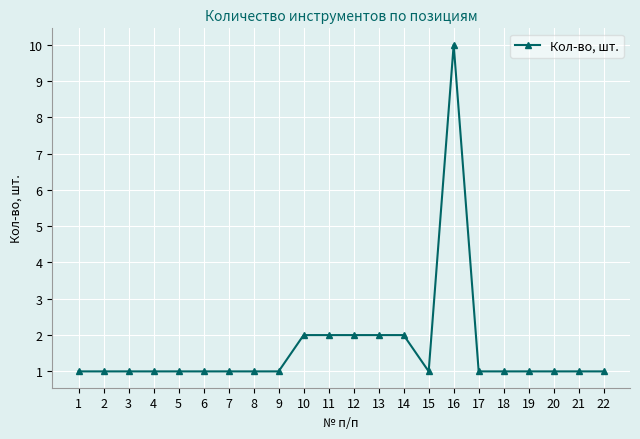

True or false: there are more than 0 points higher than both neighbors.

True